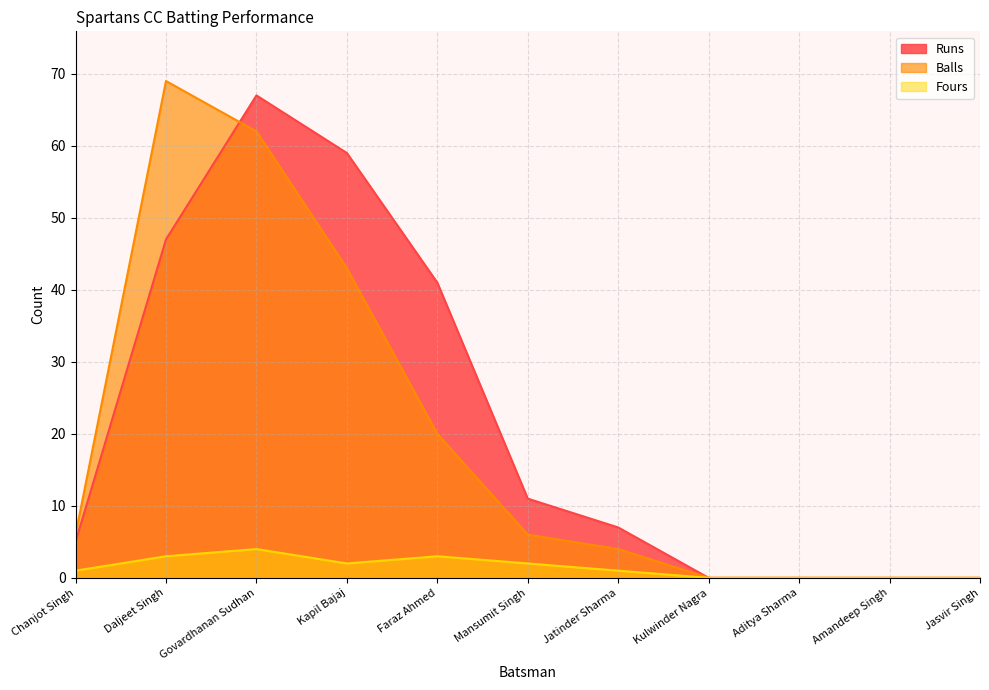

What is the label of the 8th point from the right?

Kapil Bajaj